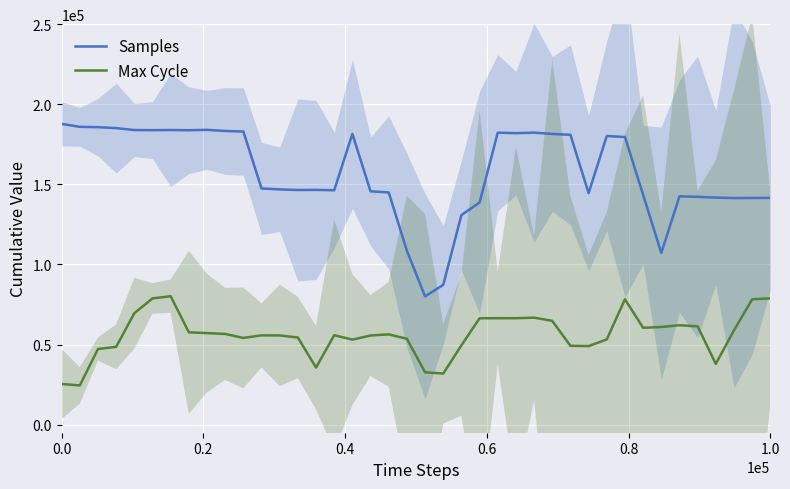

What is the highest value of the Max Cycle series?

80200.9